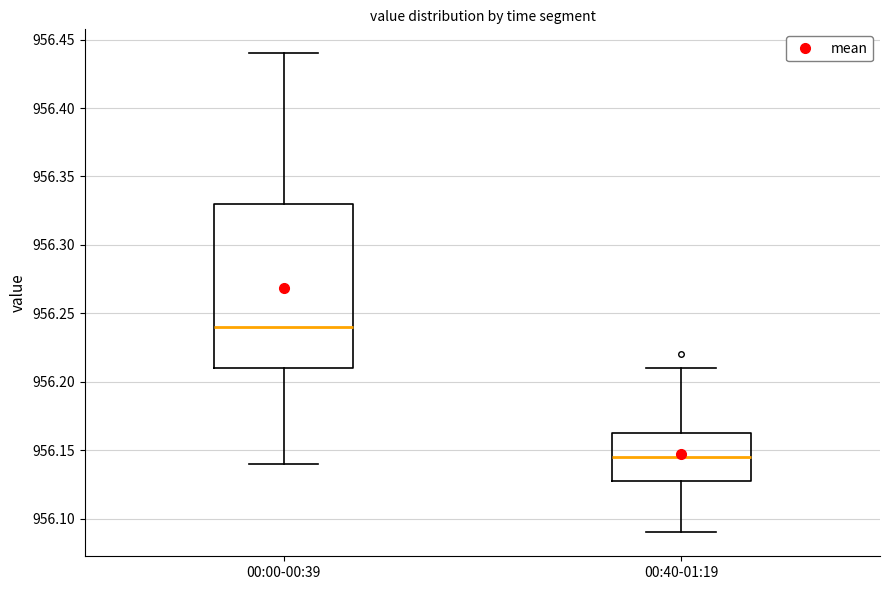

Reading left to right, read every box against the y-axis: the position of its median line, the range the box covers, and the ends of its whiskers. The values are not printed on the chart, so give them approximately, as read against the axis.

00:00-00:39: median 956.240, box 956.210 to 956.330, whiskers 956.140 to 956.440
00:40-01:19: median 956.145, box 956.130 to 956.165, whiskers 956.090 to 956.210